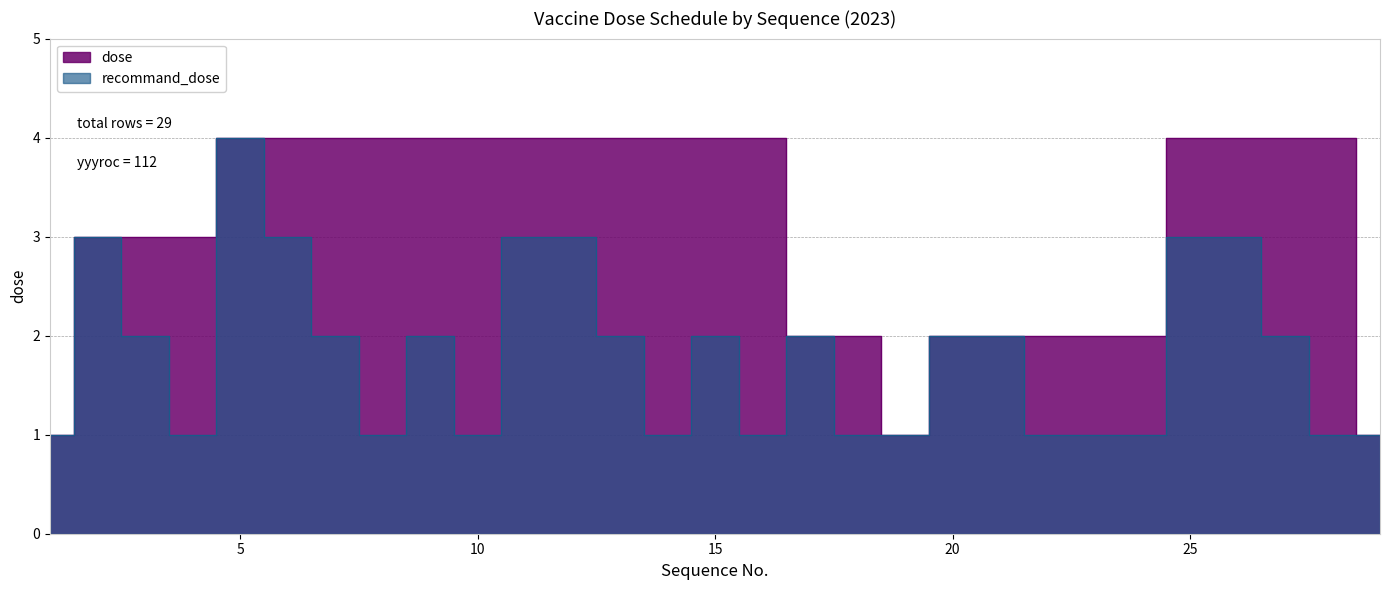

What is the sum of the recommand_dose values at 1 and 10?

2